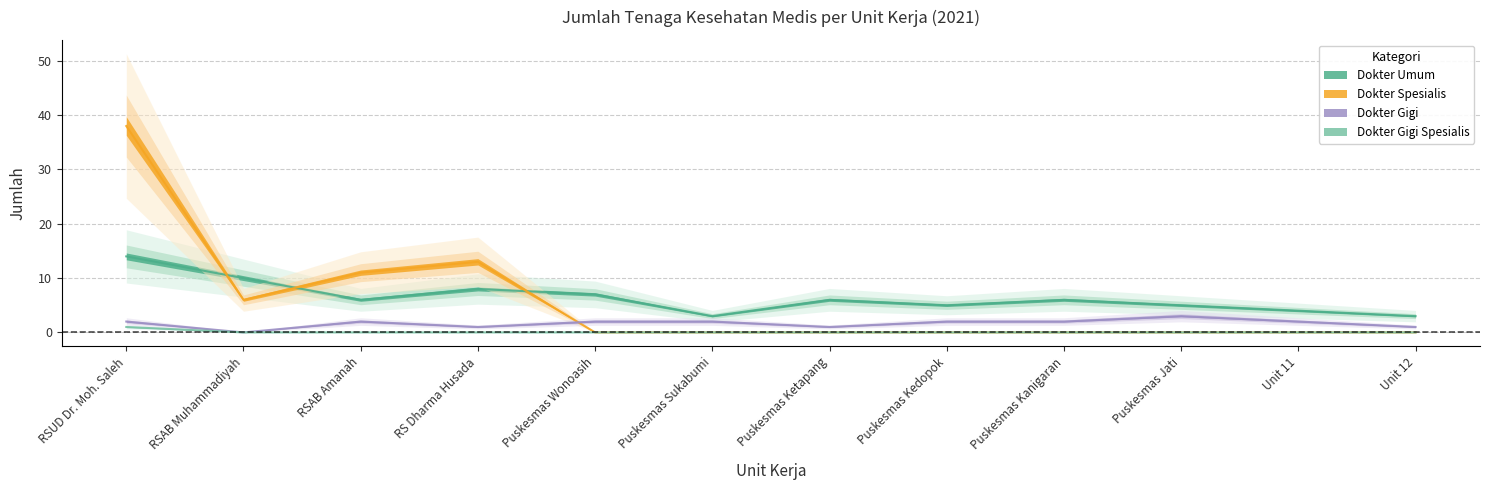

The value of Dokter Gigi Spesialis at RSAB Muhammadiyah is 0. True or false?

True